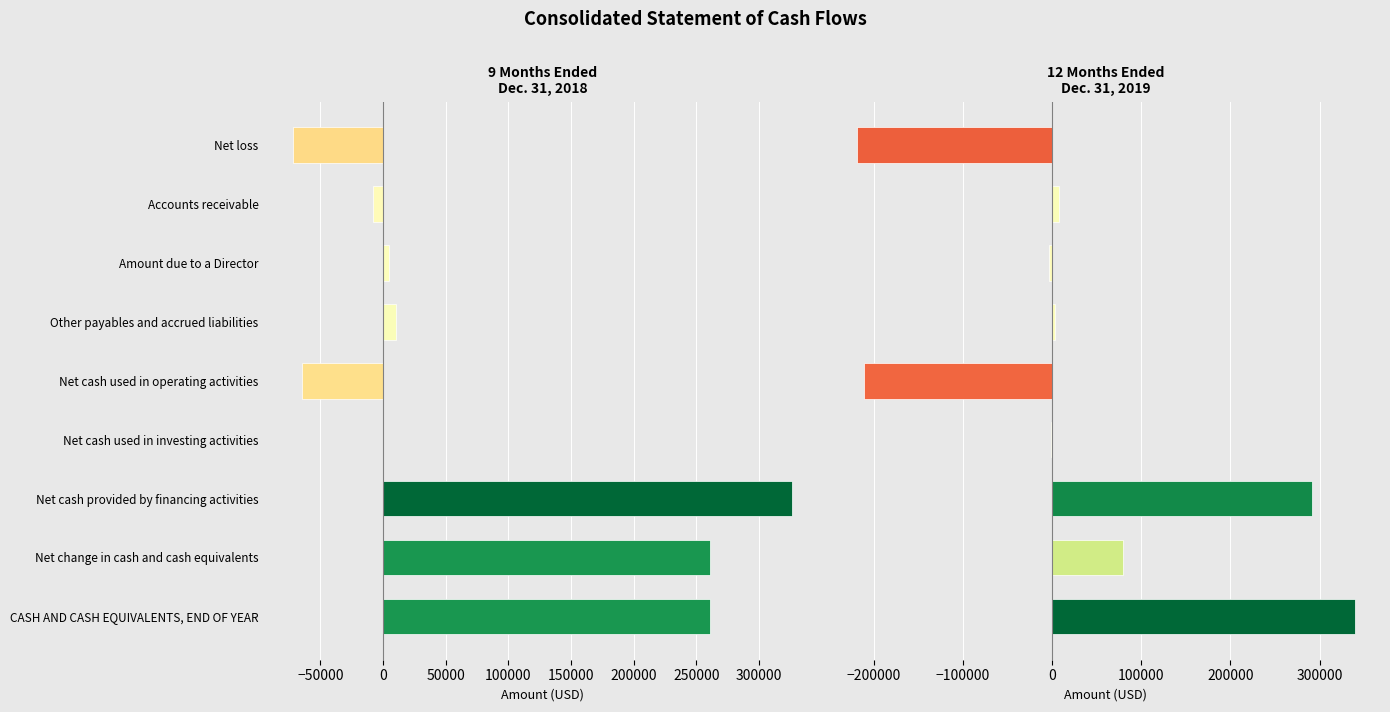

At how many categories does at least one series exceed -92792?

9